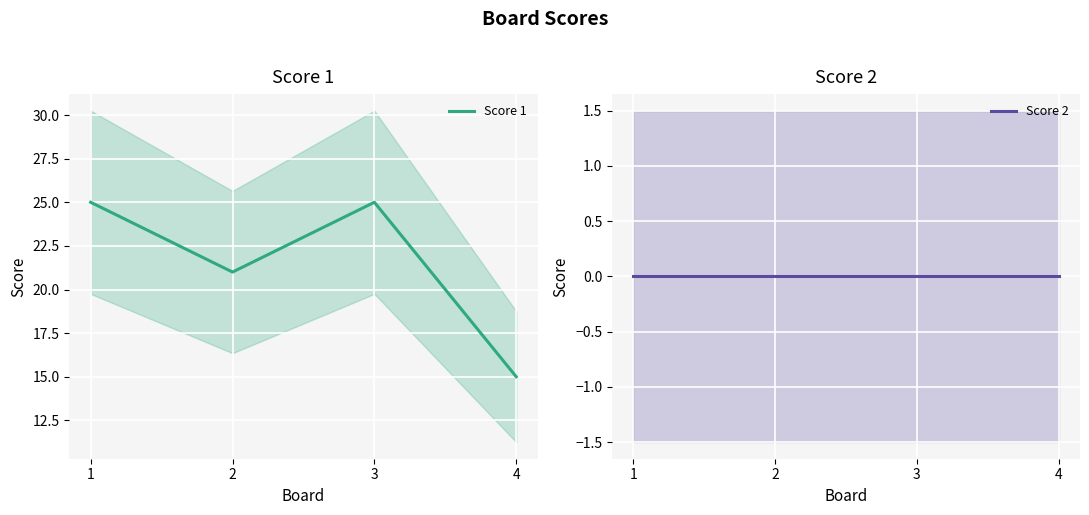

Which series has the largest range (max minus min)?

Score 1